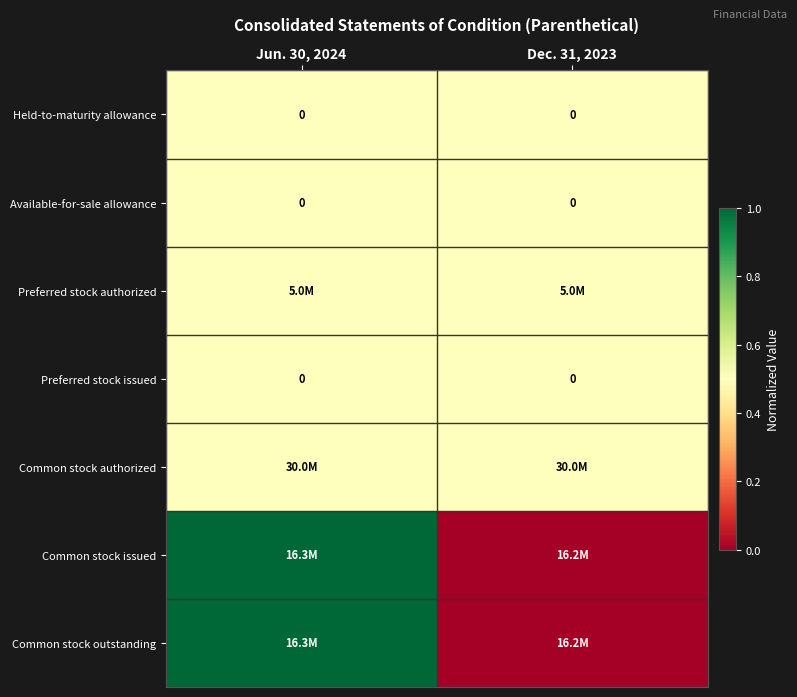

The Preferred stock issued series shows 0.0 at Jun. 30, 2024. True or false?

True